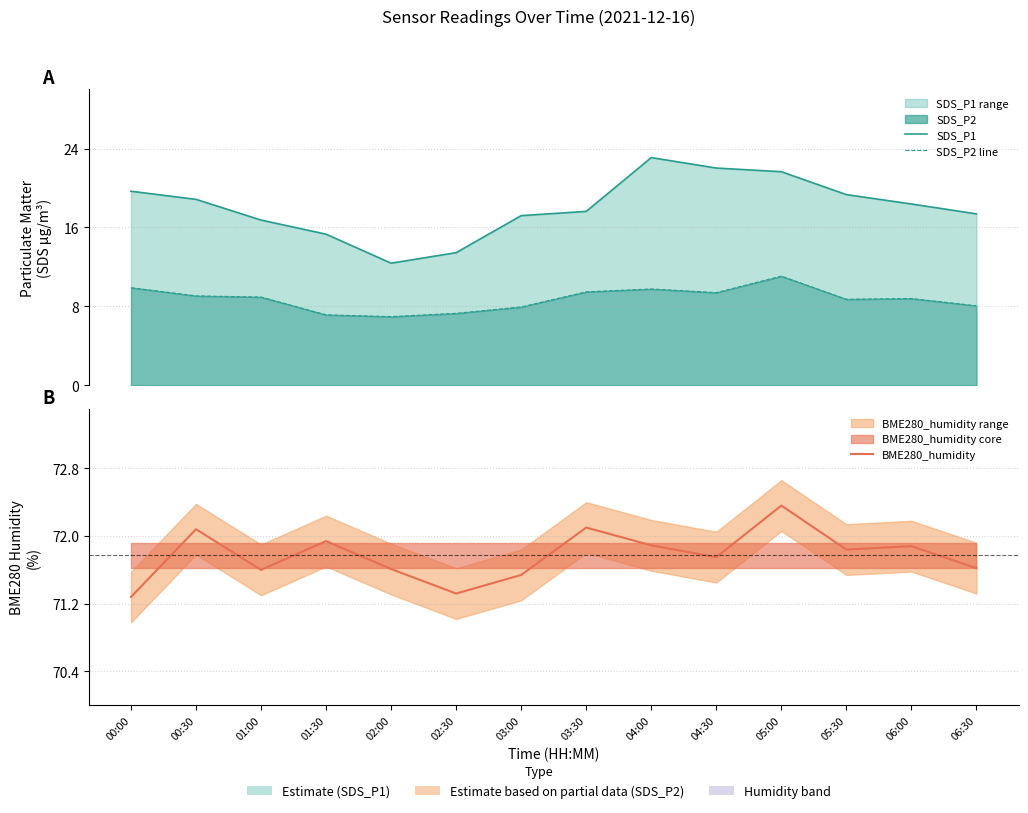

The value of SDS_P1 at 06:00 is 18.4. True or false?

True